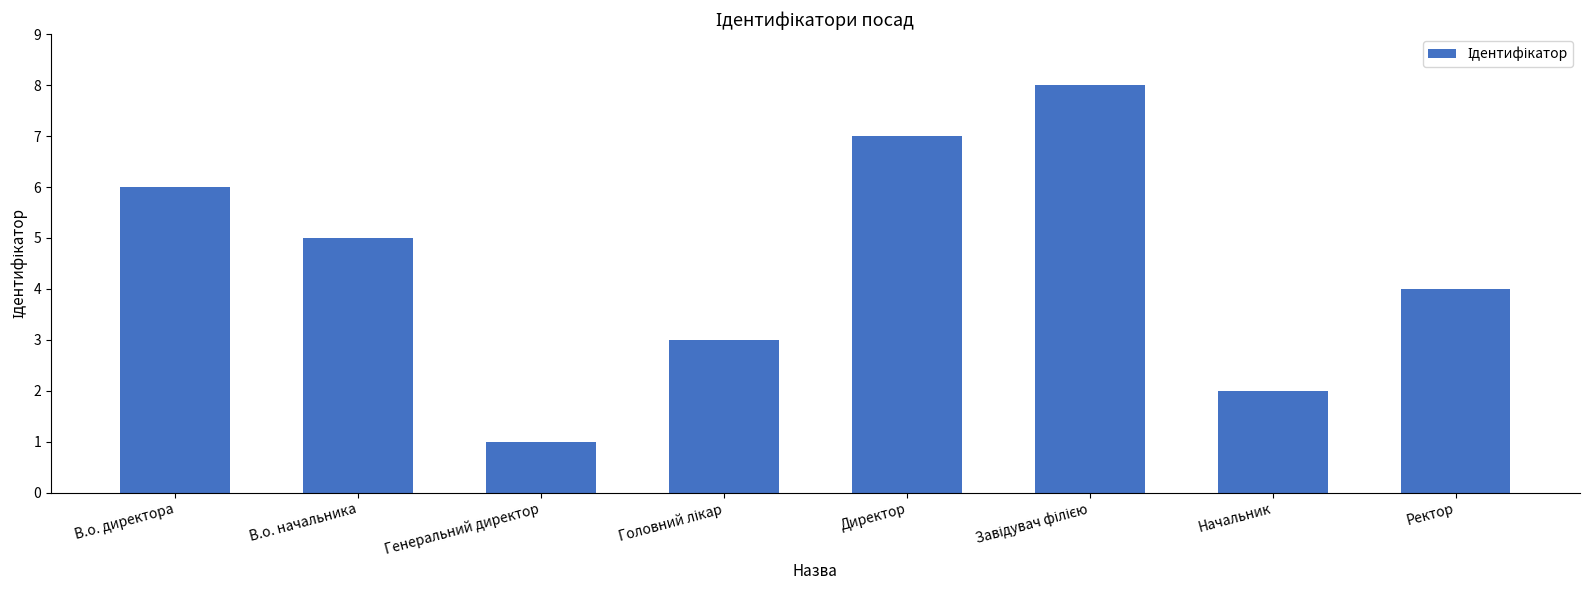

At which label is the value closest to 4?

Ректор